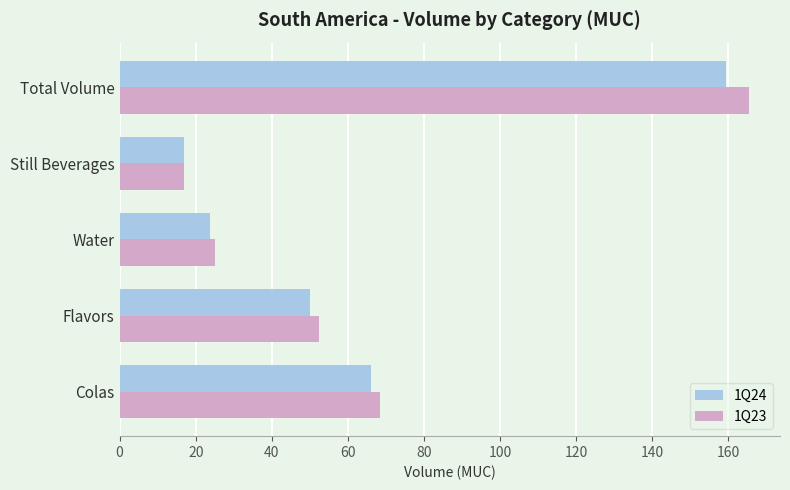

What is the minimum value shown in the chart?

16.9